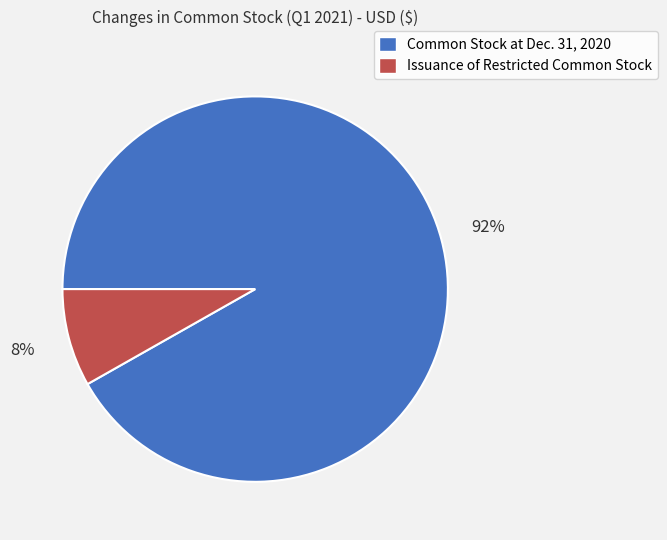

To the nearest percent, what is the difference between the Issuance of Restricted Common Stock and Common Stock at Dec. 31, 2020 slice percentages?

84%